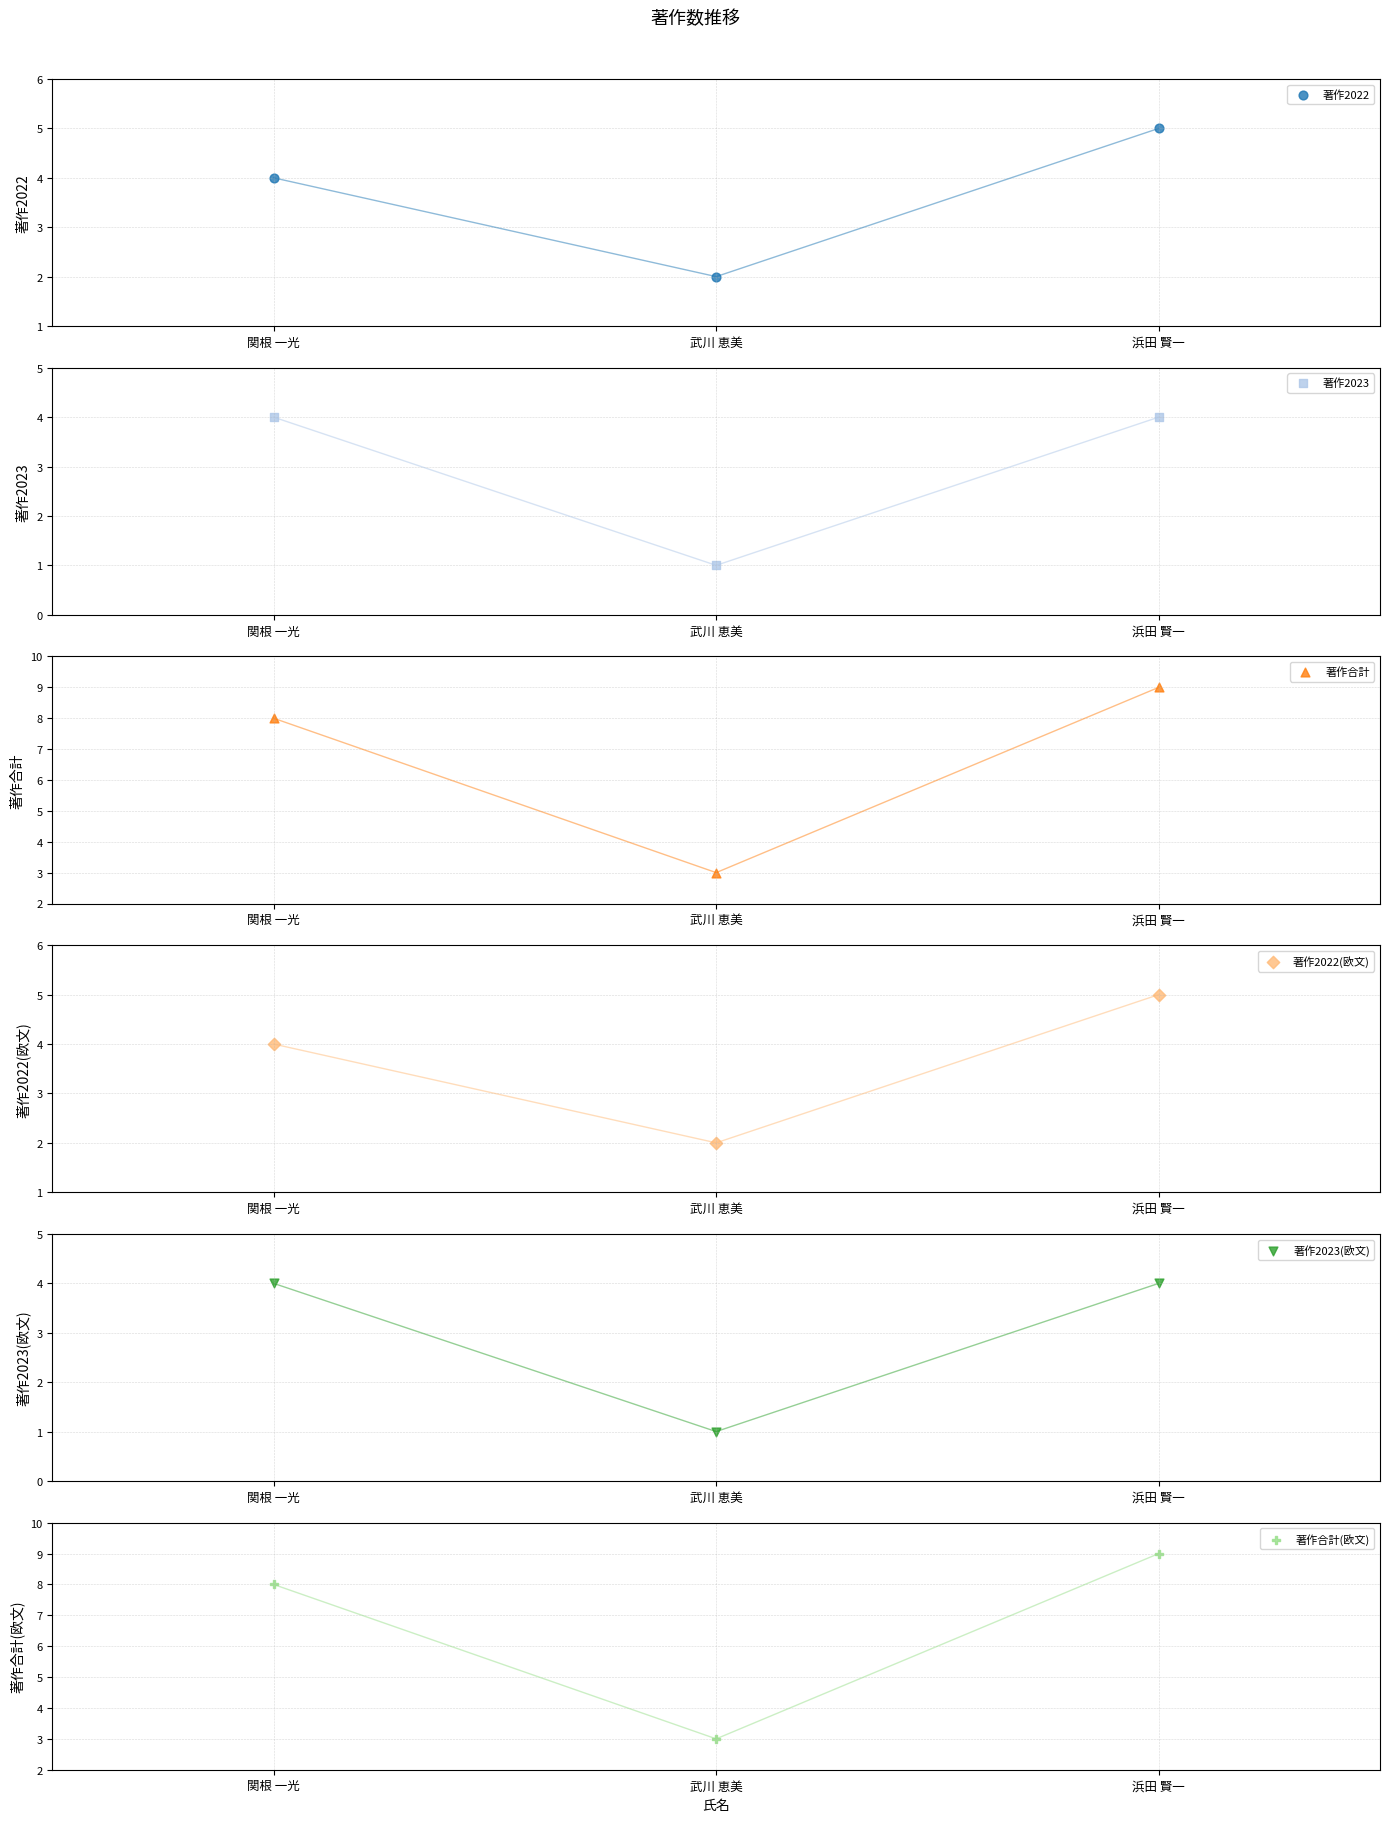

Which series has the largest total across all categories?

著作合計